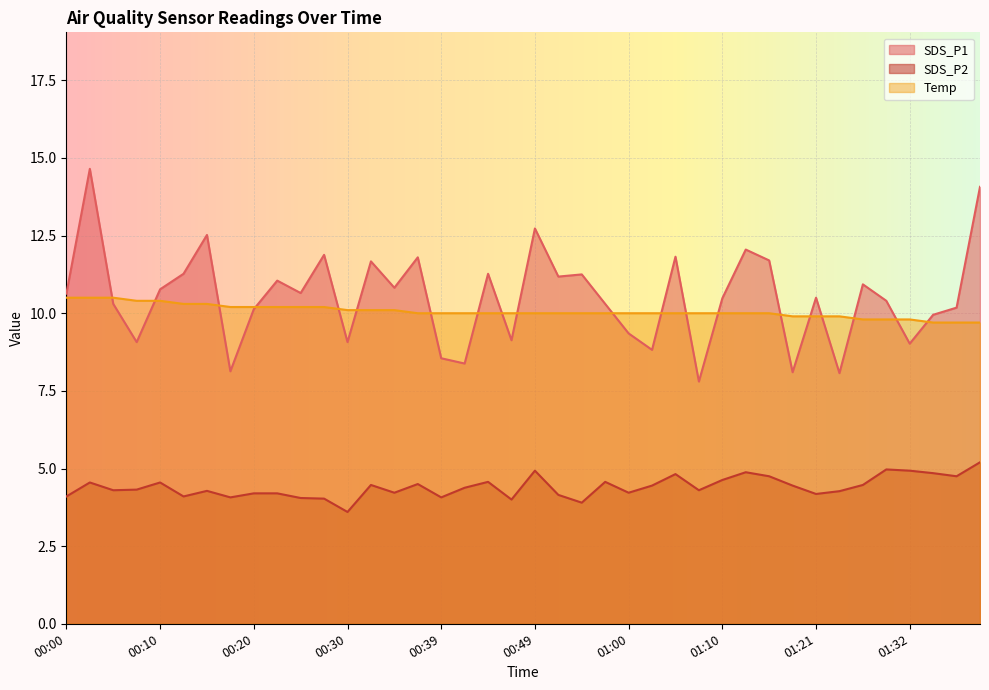

What is the minimum value shown in the chart?

3.6